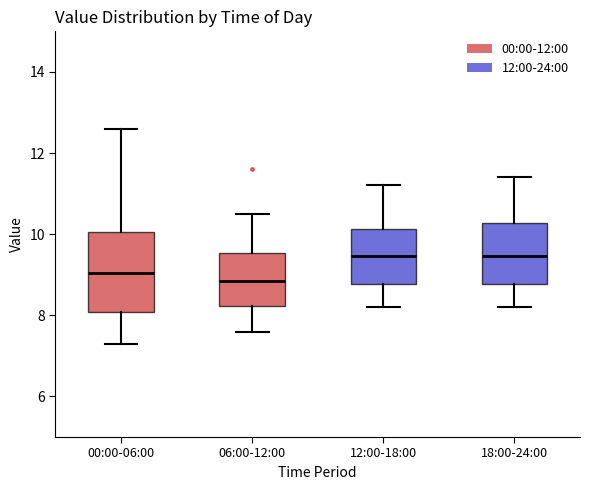

Reading left to right, transcribe this box plot: for each box, give where its median line is, the range the box spans, and where its two whiskers end, as read against the y-axis. The values are not printed on the chart, so give them approximately, as read against the axis.

00:00-06:00: median 9.0, box 8.0 to 10.0, whiskers 7.4 to 12.6
06:00-12:00: median 8.8, box 8.2 to 9.6, whiskers 7.6 to 10.6
12:00-18:00: median 9.4, box 8.8 to 10.2, whiskers 8.2 to 11.2
18:00-24:00: median 9.4, box 8.8 to 10.2, whiskers 8.2 to 11.4